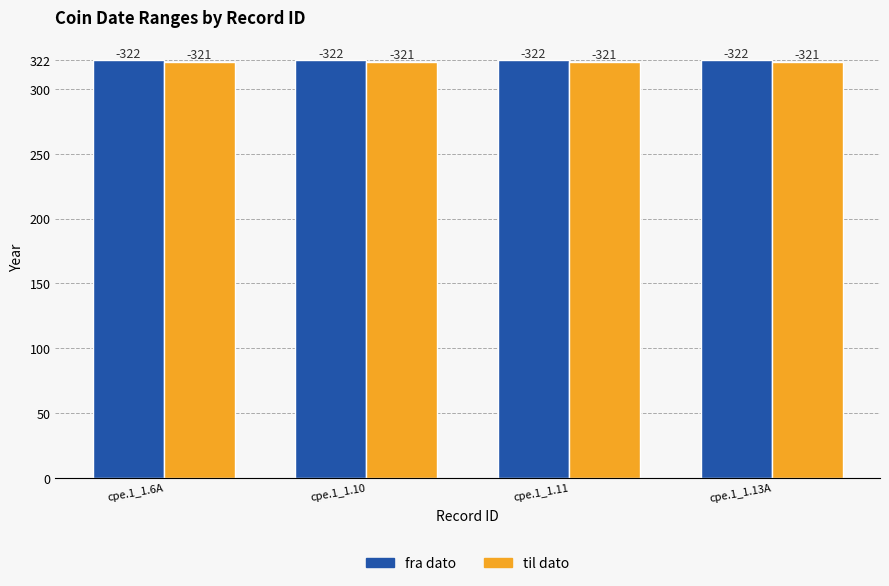

Does the chart contain any negative values?

No